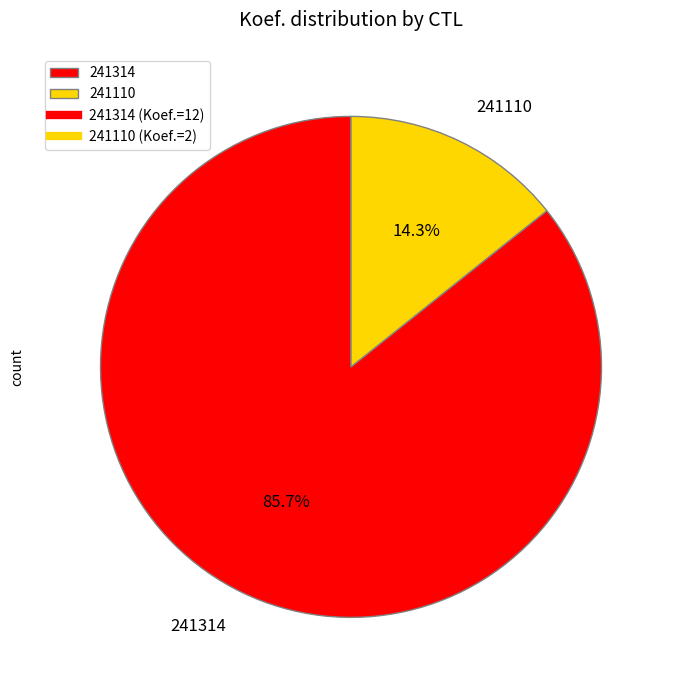

What percentage is the 241314 slice, to the nearest percent?

86%